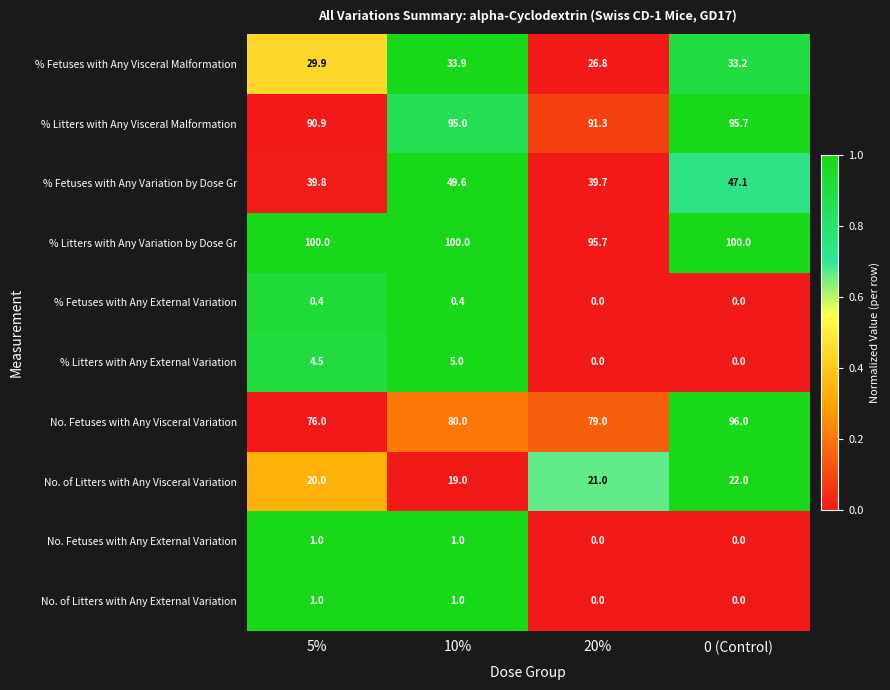

The value of No. of Litters with Any Visceral Variation at 0 (Control) is 22.0. True or false?

True